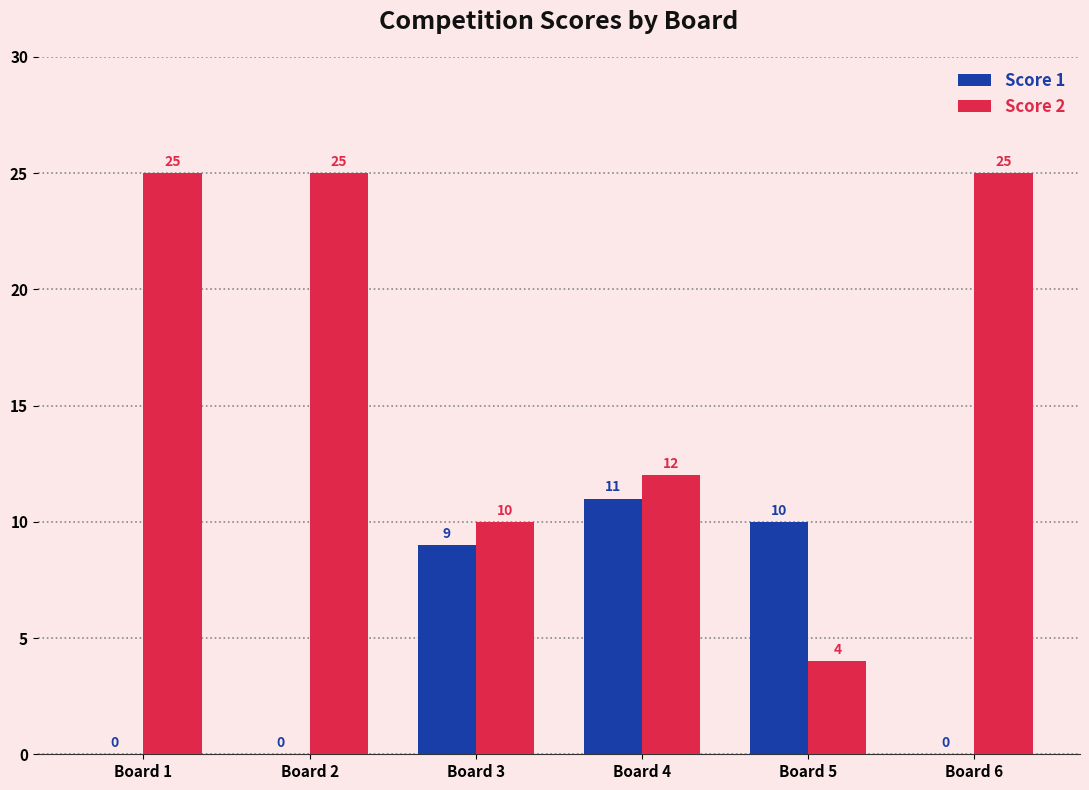

How many values in Score 1 are above zero?

3